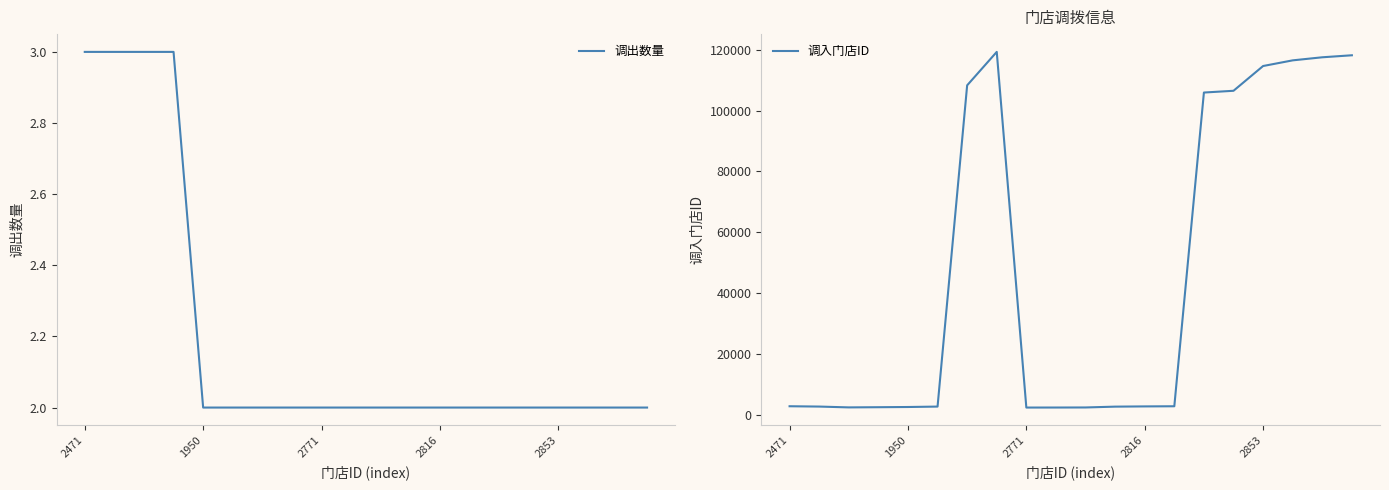

How many lines are shown in the chart?

2